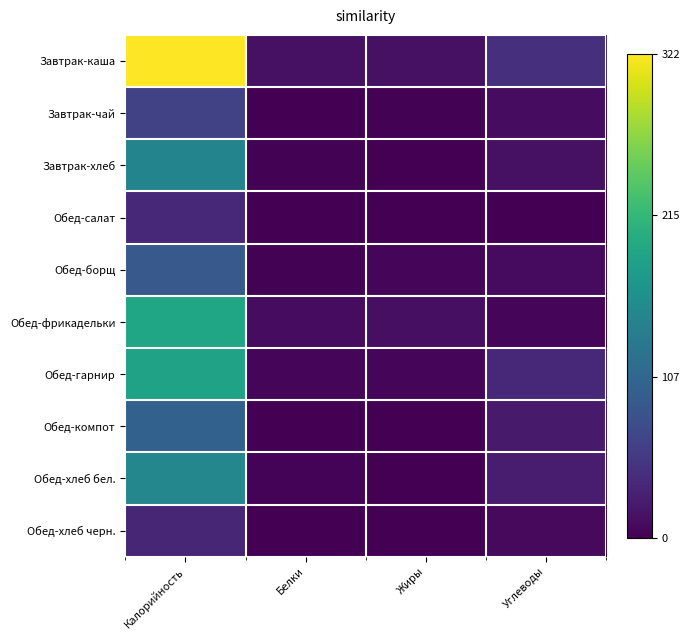

Reading left to right, transcribe all the data shown in this chart.

Завтрак-каша: Калорийность=1.0	Белки=0.0	Жиры=0.0	Углеводы=0.1
Завтрак-чай: Калорийность=0.2	Белки=0.0	Жиры=0.0	Углеводы=0.0
Завтрак-хлеб: Калорийность=0.5	Белки=0.0	Жиры=0.0	Углеводы=0.0
Обед-салат: Калорийность=0.1	Белки=0.0	Жиры=0.0	Углеводы=0.0
Обед-борщ: Калорийность=0.3	Белки=0.0	Жиры=0.0	Углеводы=0.0
Обед-фрикадельки: Калорийность=0.6	Белки=0.0	Жиры=0.0	Углеводы=0.0
Обед-гарнир: Калорийность=0.6	Белки=0.0	Жиры=0.0	Углеводы=0.1
Обед-компот: Калорийность=0.3	Белки=0.0	Жиры=0.0	Углеводы=0.1
Обед-хлеб бел.: Калорийность=0.5	Белки=0.0	Жиры=0.0	Углеводы=0.1
Обед-хлеб черн.: Калорийность=0.1	Белки=0.0	Жиры=0.0	Углеводы=0.0